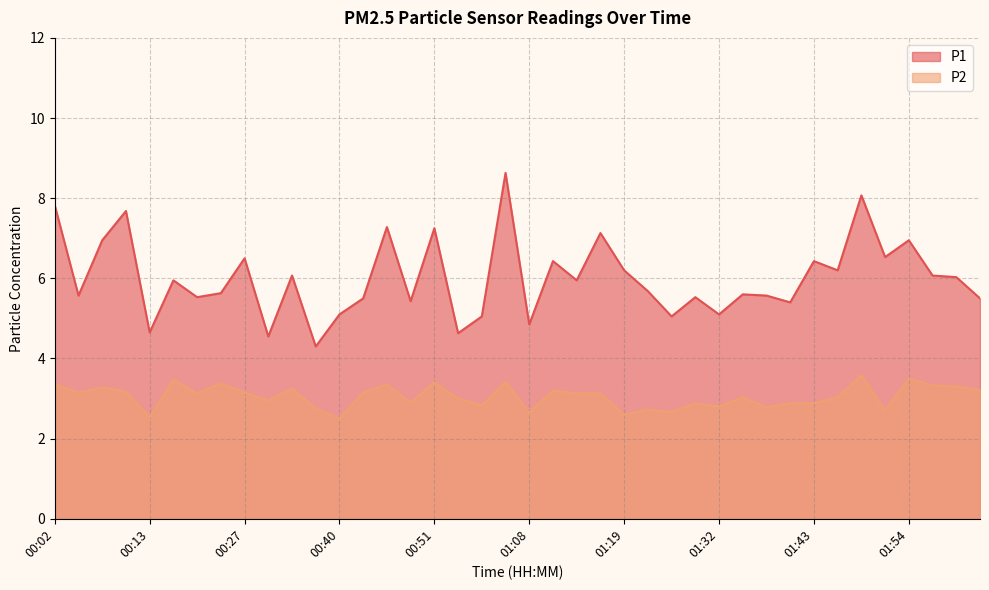

At how many categories does at least one series exceed 5?

35